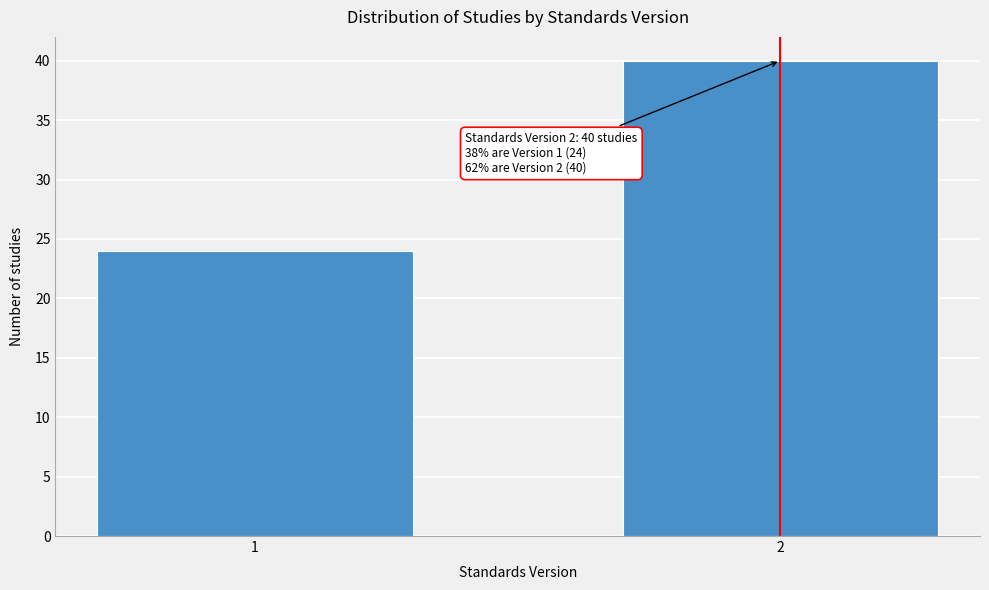

Reading left to right, what are all the values shown in this chart?

24	40